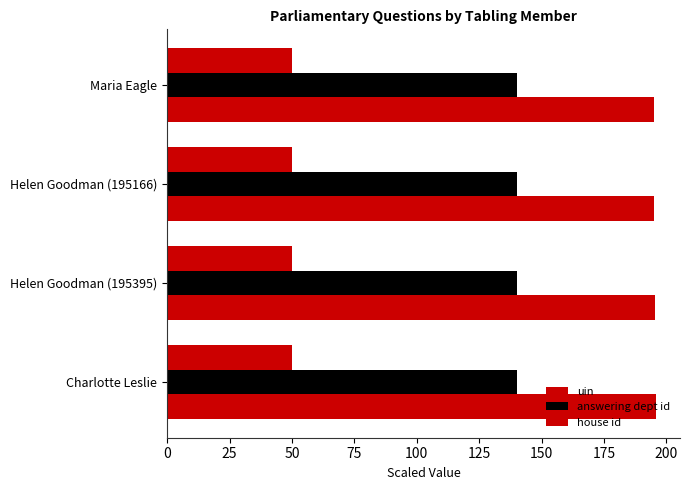

How many data points does each series have?

4